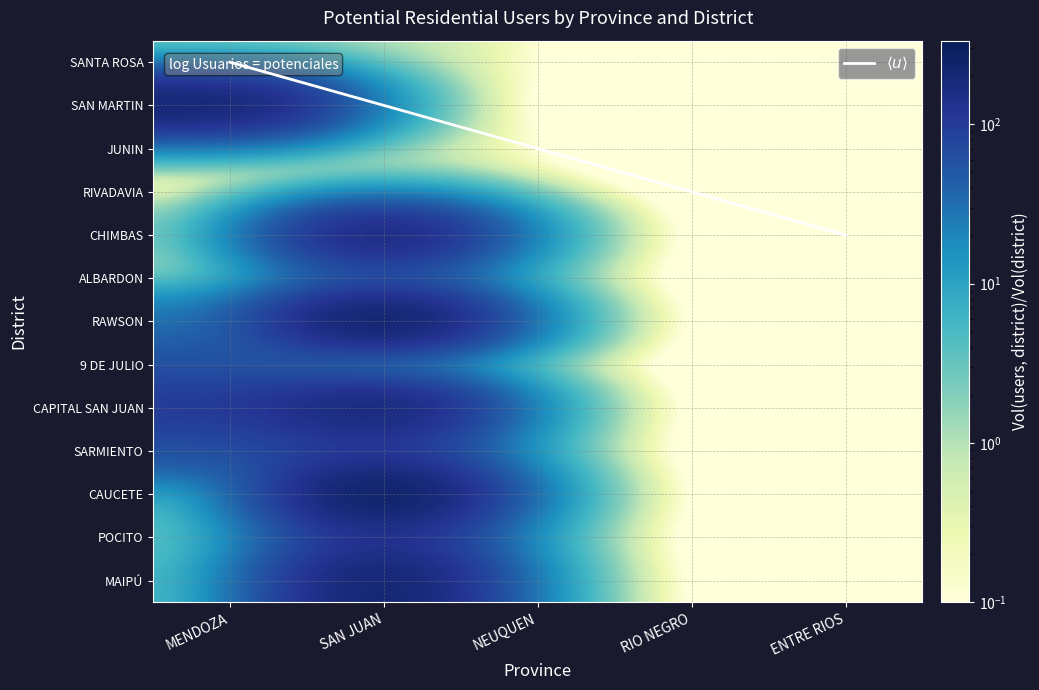

At which category is the sum across all series the highest?

SAN JUAN